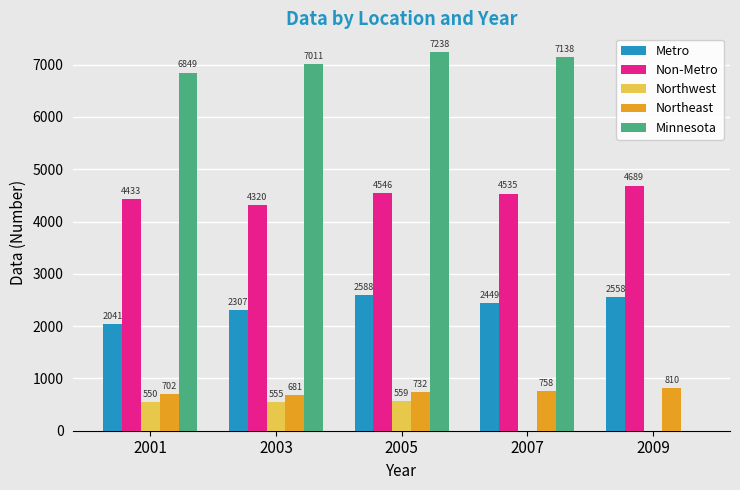

At which category does the chart reach its peak across all series?

2005